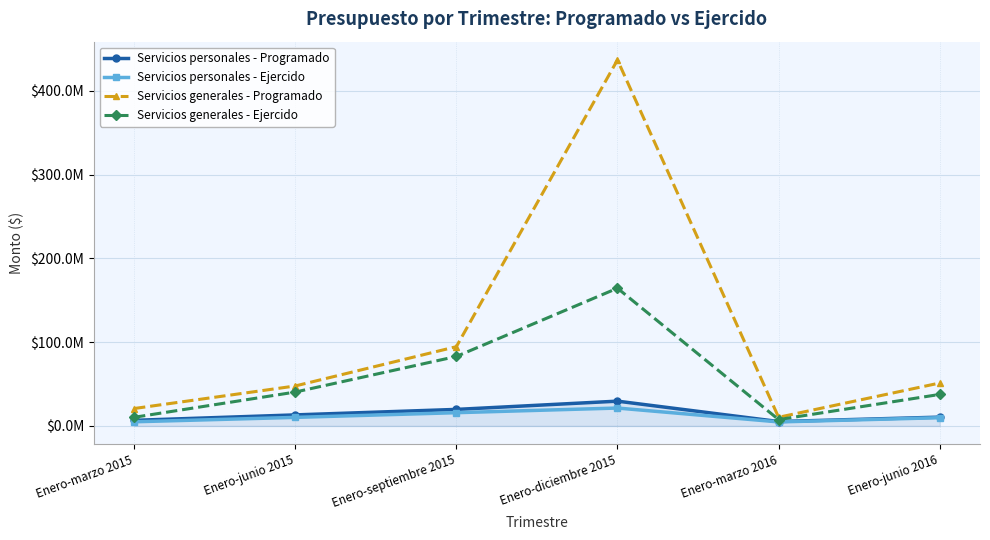

Does the chart have visible grid lines?

Yes